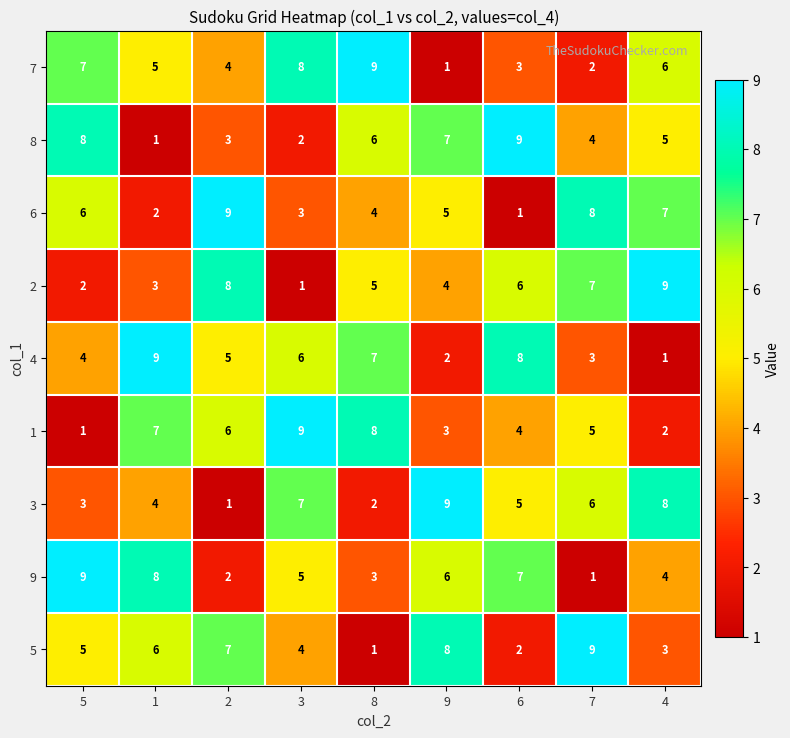

What is the difference between the maximum and minimum values in the 5 series?

8